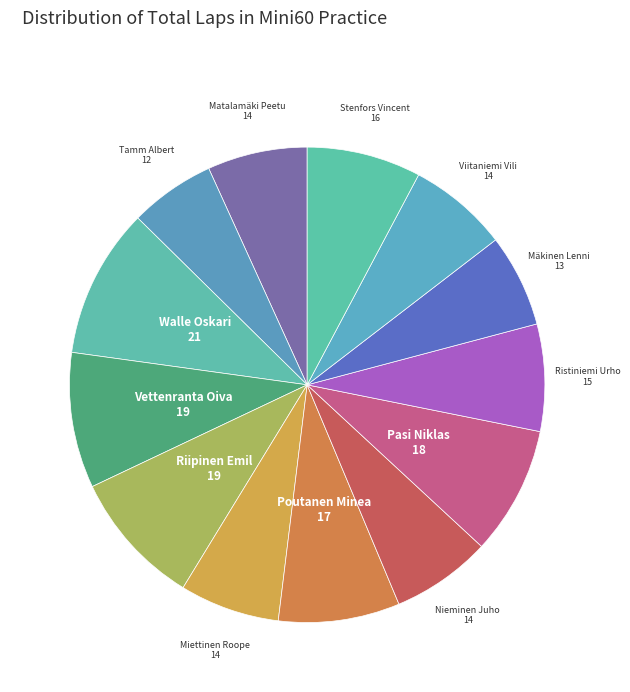

Do Miettinen Roope and Pasi Niklas together represent more than half of the pie?

No